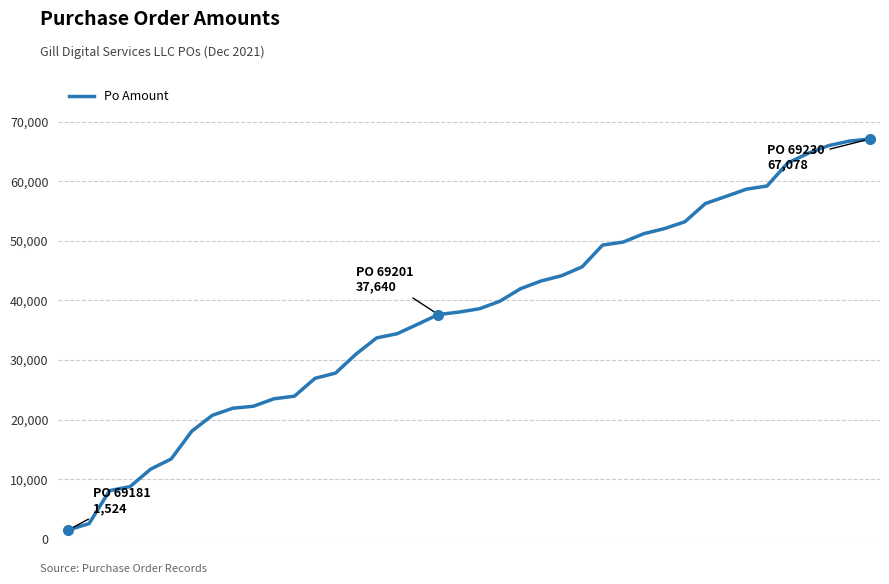

What is the difference between the maximum and minimum values?

65553.3